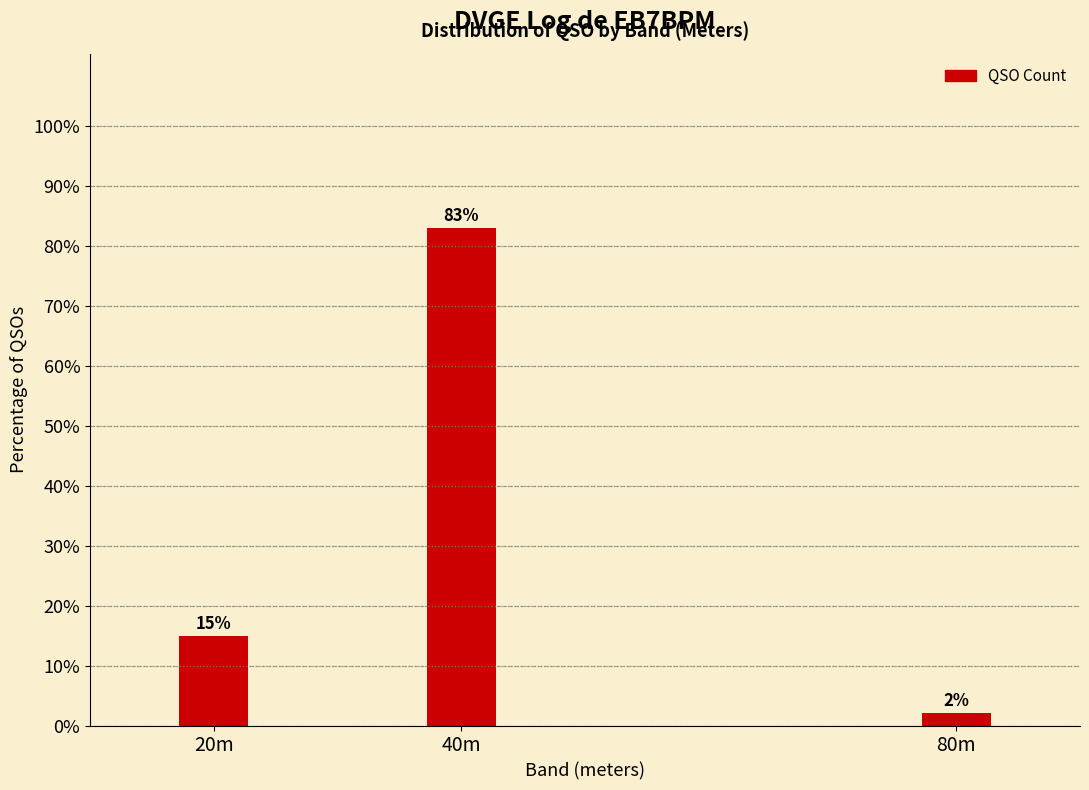

How many bars are there in total?

3